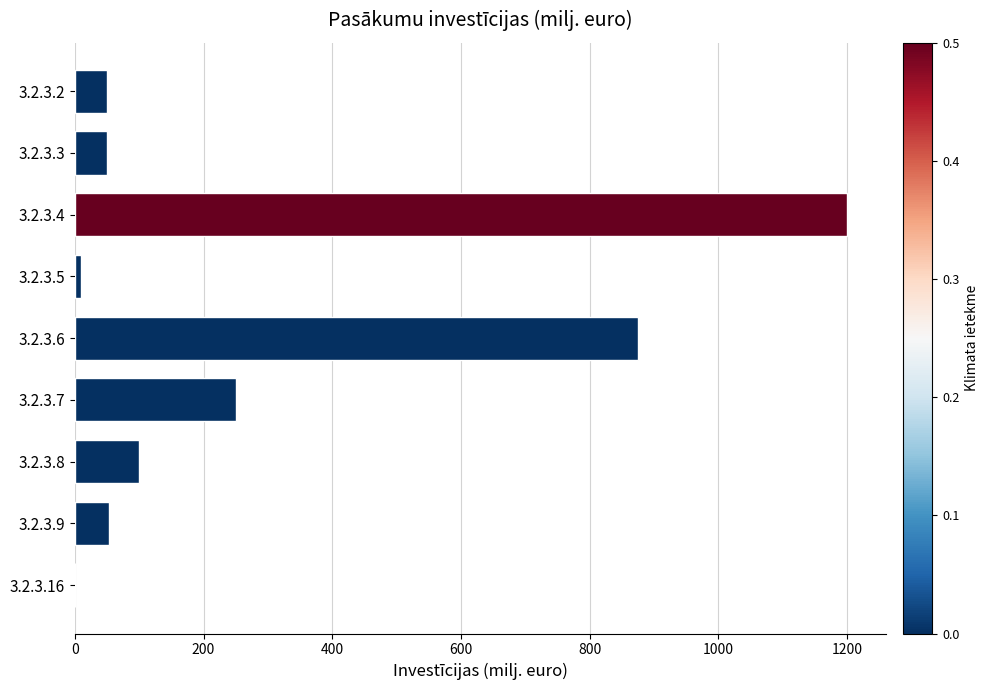

Count the number of values greater than 53.

5